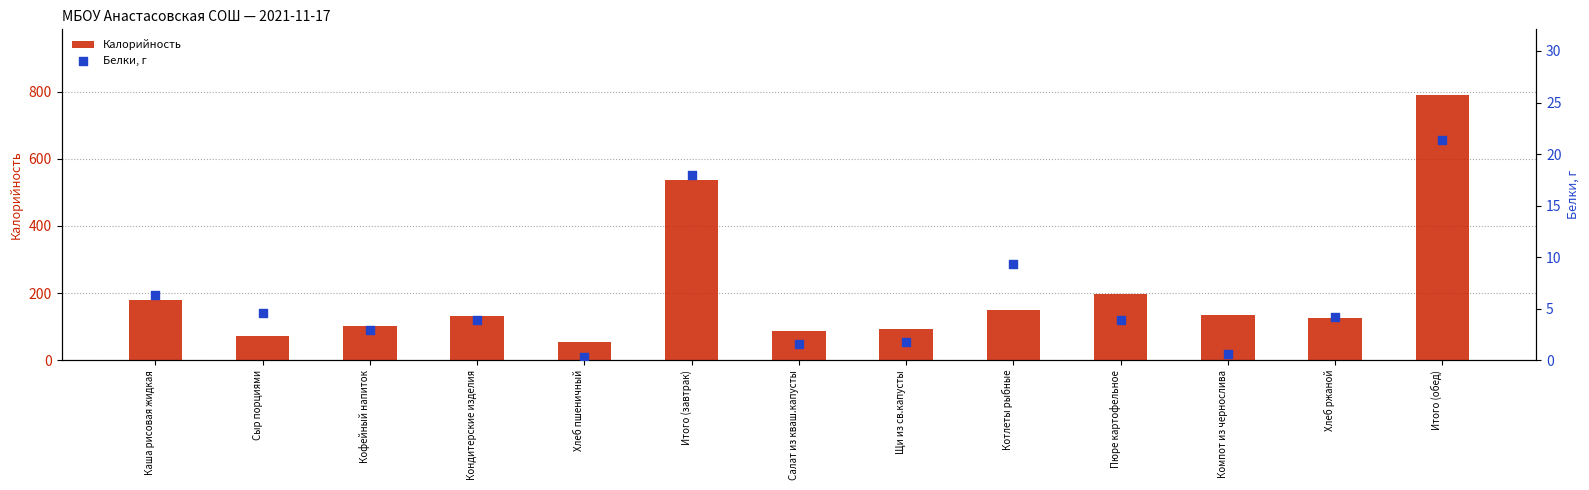

What is the total value across all series at Щи из св.капусты?

94.8